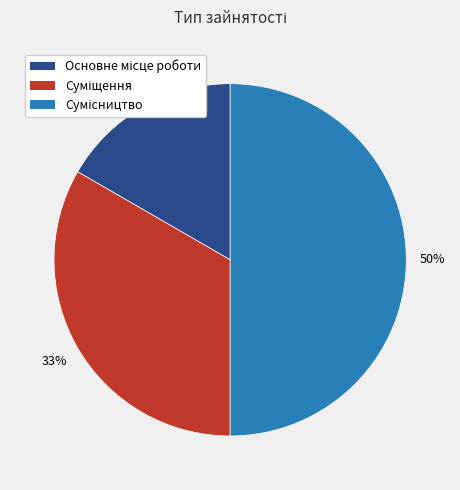

To the nearest percent, what is the difference between the largest and smallest slice percentages?

33%